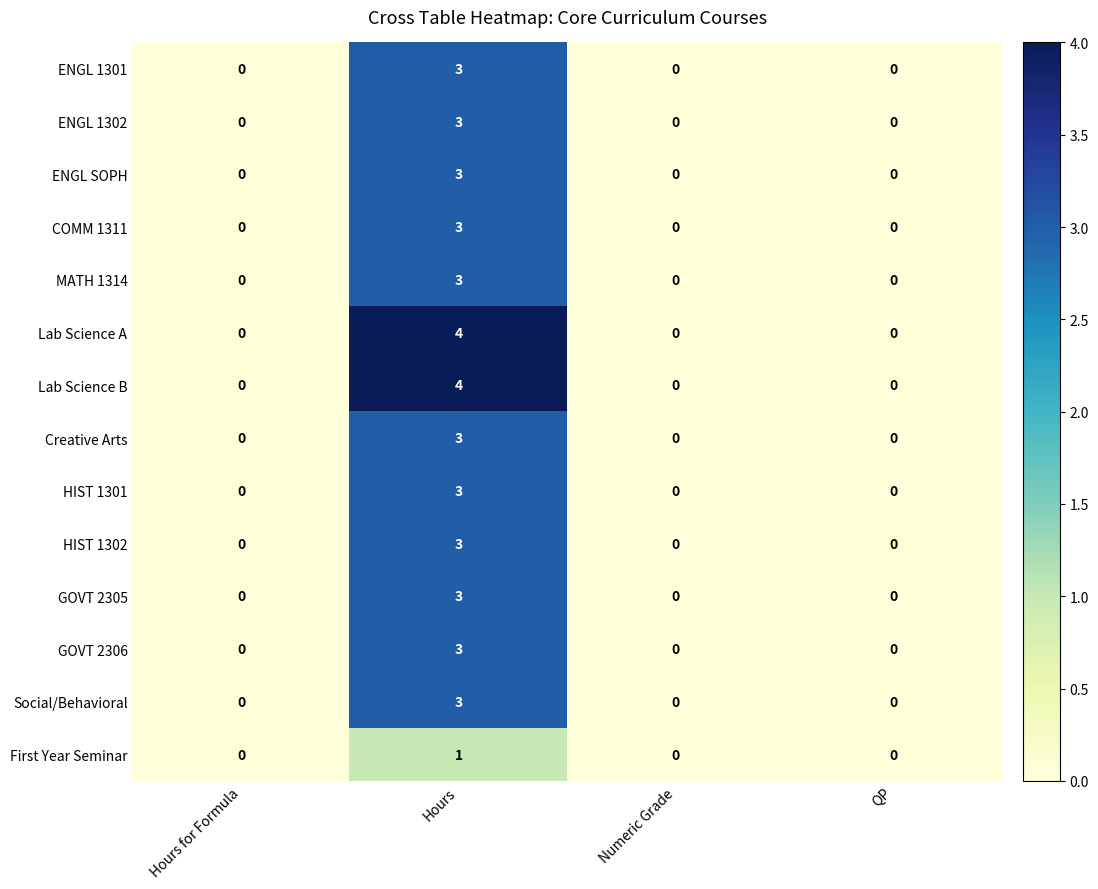

At which label does HIST 1301 reach its peak?

Hours